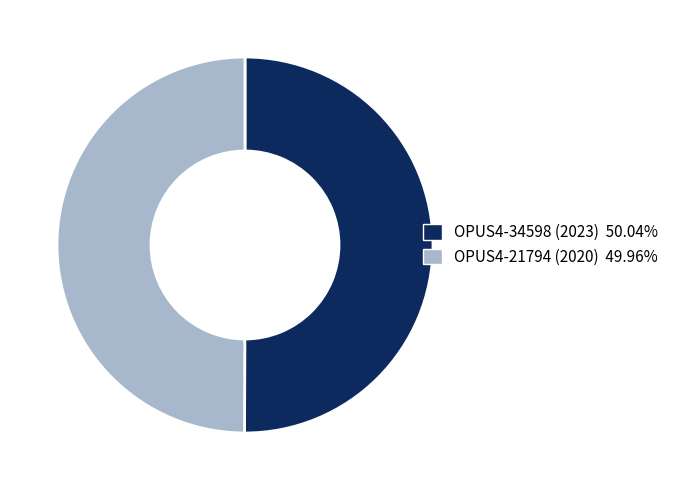

What is the ratio of the value at OPUS4-34598 (2023) to the value at OPUS4-21794 (2020)?

1.0